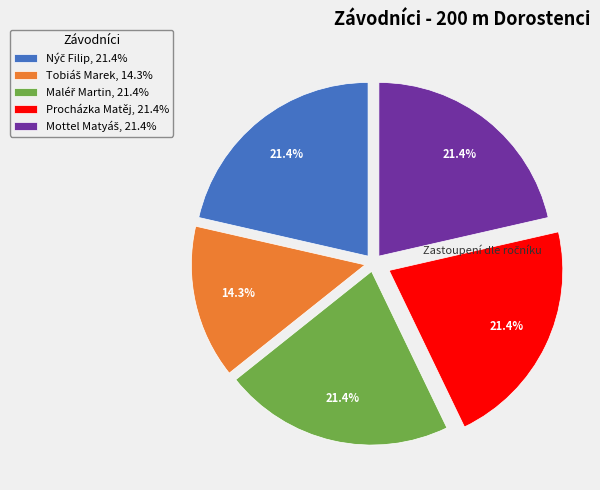

Is there a majority slice in this chart?

No